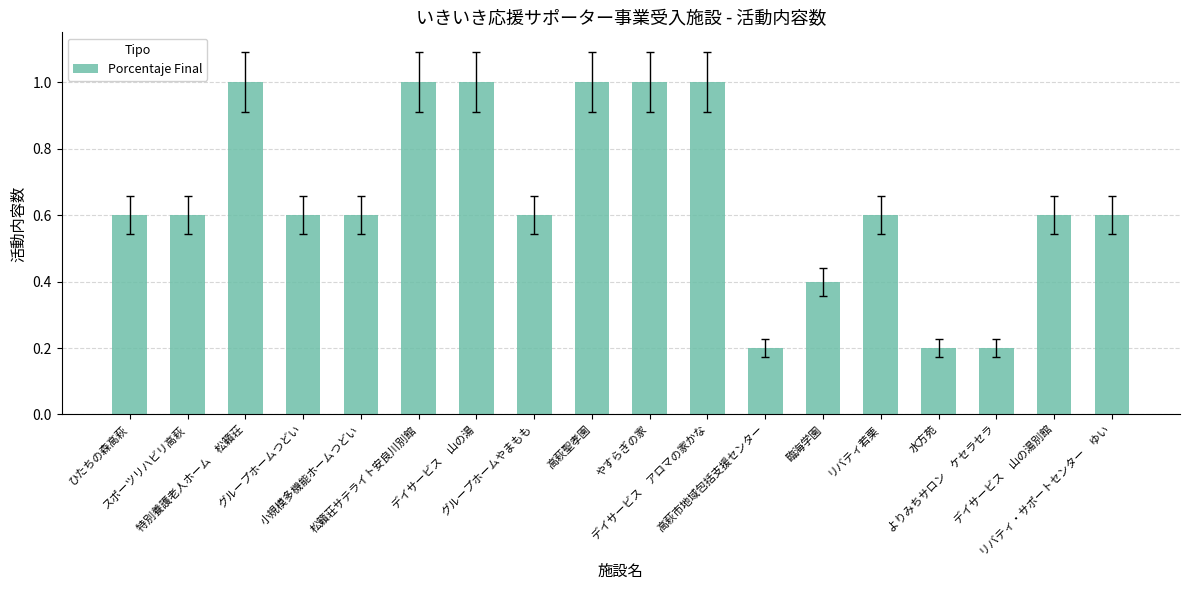

Does the chart contain any negative values?

No